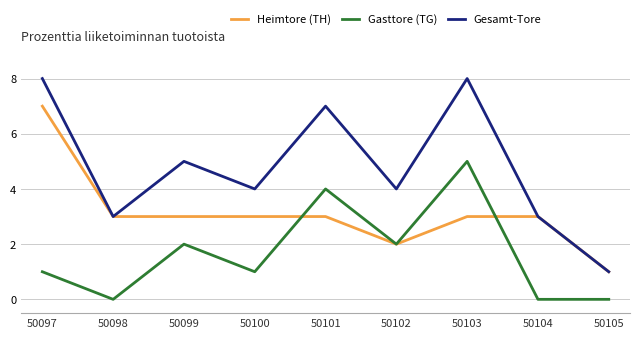

True or false: Gasttore (TG) and Gesamt-Tore intersect in this chart.

False